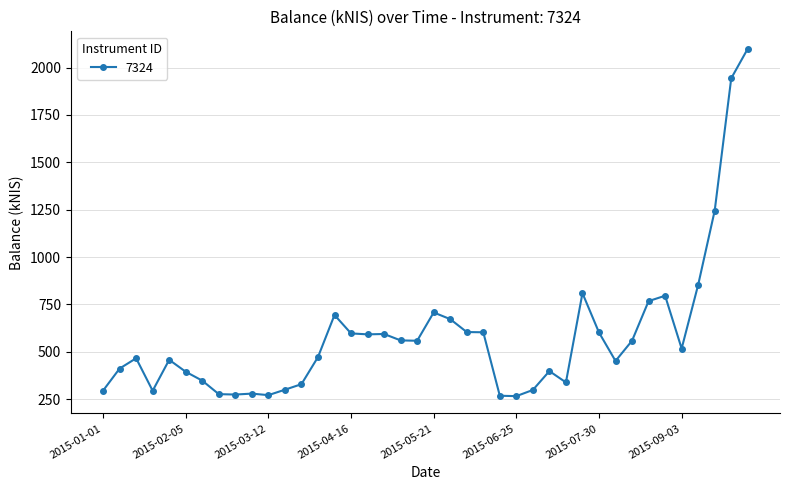

What is the sum of all values?

23242.5